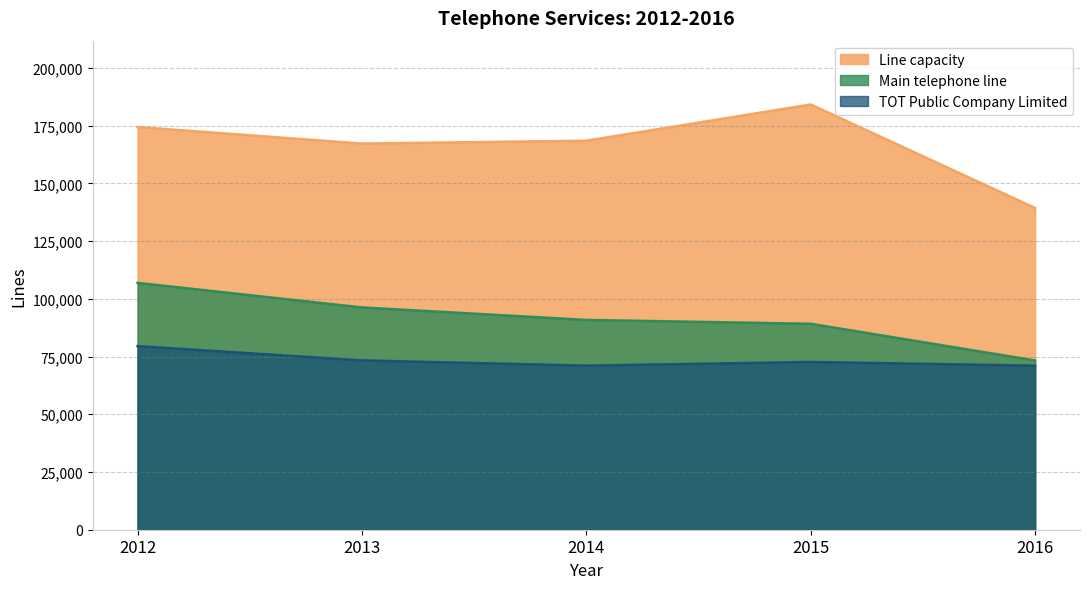

What is the difference between the maximum and minimum values in the Main telephone line series?

33618